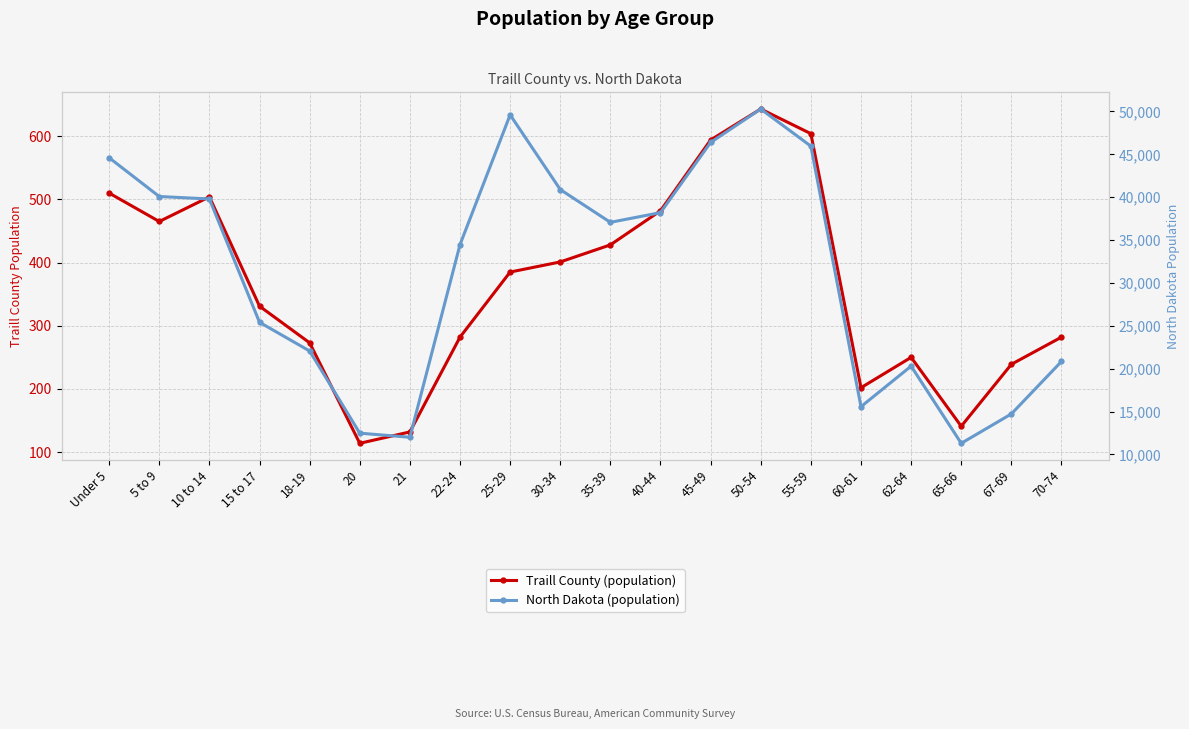

Which label corresponds to the largest value in the chart?

50-54